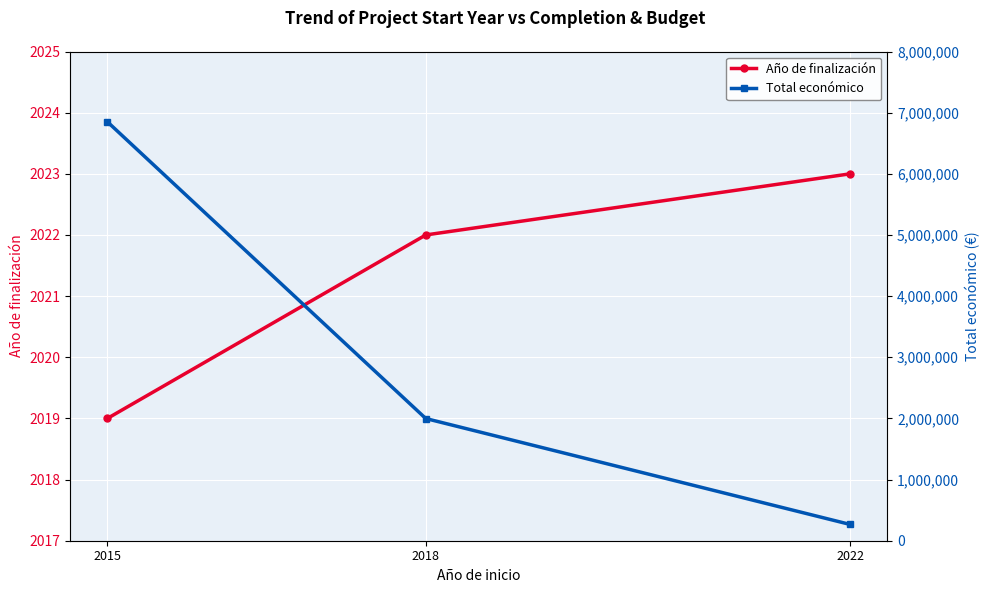

True or false: Año de finalización has a value of 2022 at 2018.

True